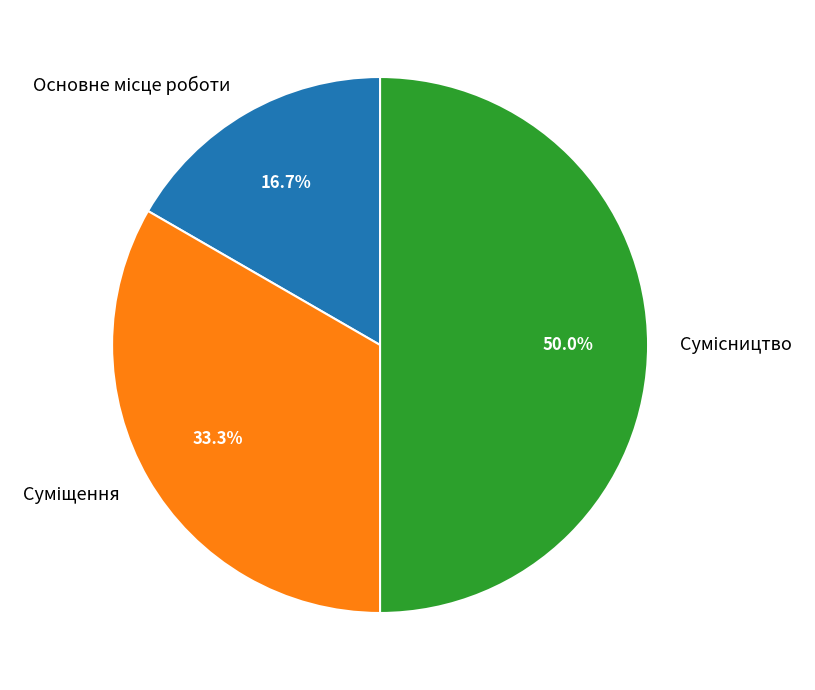

To the nearest percent, what percentage of the pie is Основне місце роботи?

17%